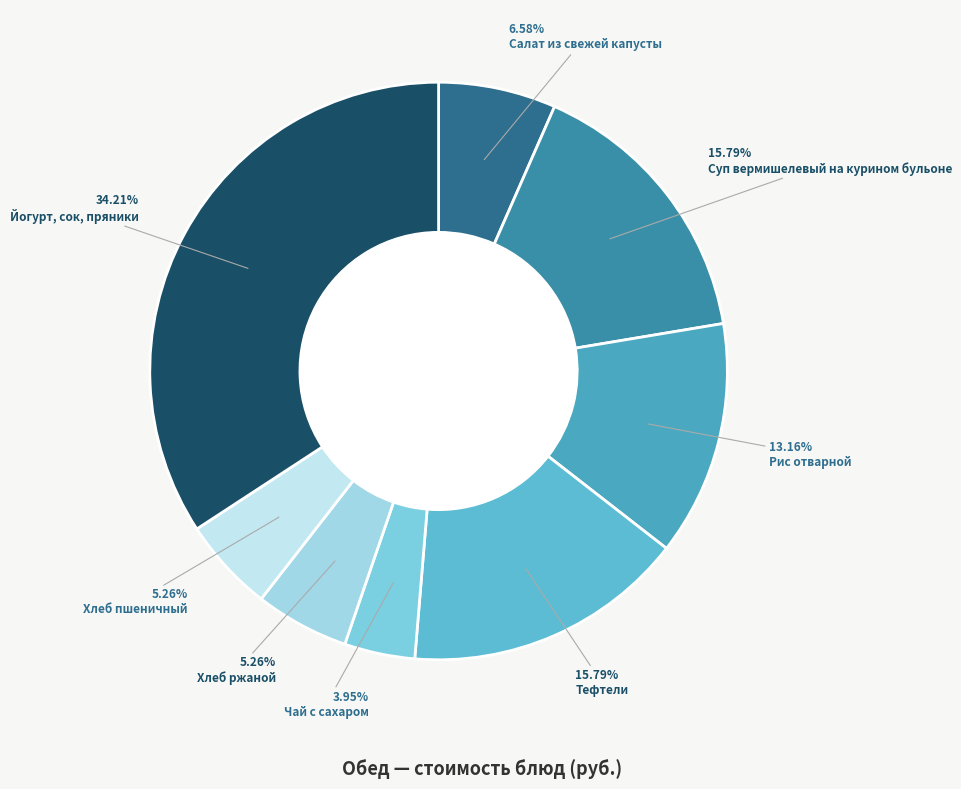

The Суп вермишелевый на курином бульоне slice represents 16% of the pie. True or false?

True